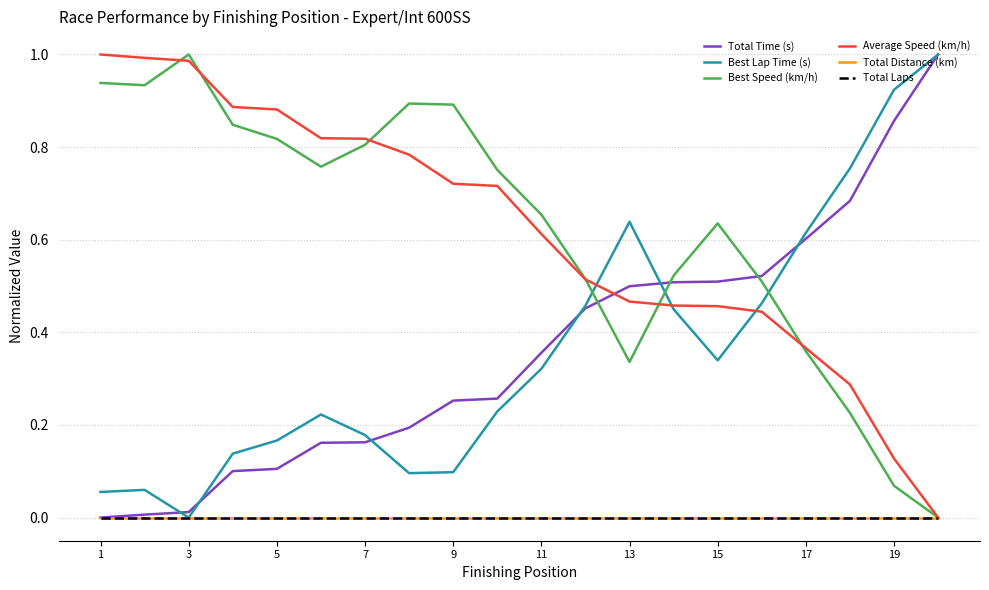

Is this an area chart (filled region under the line)?

No